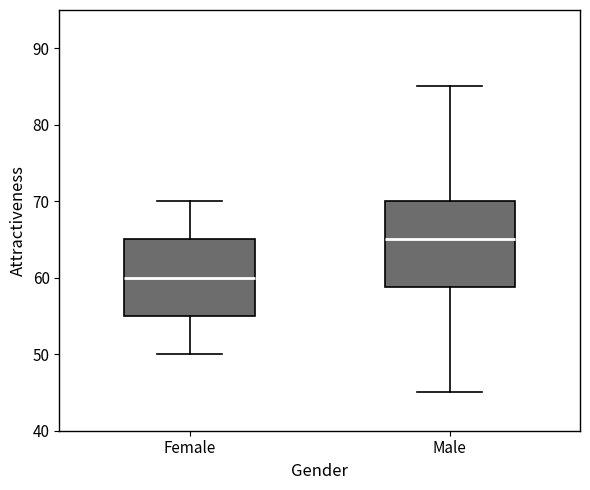

Which box's median line is the lowest?

Female